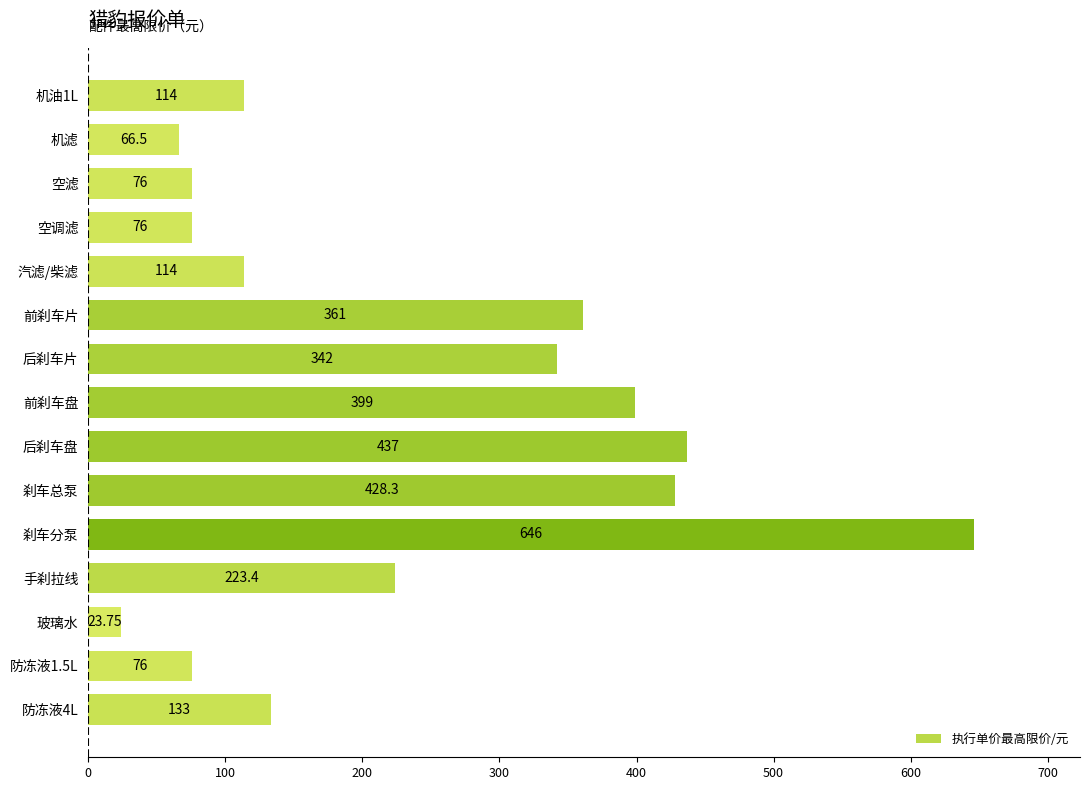

What is the label of the 8th bar from the top?

前刹车盘